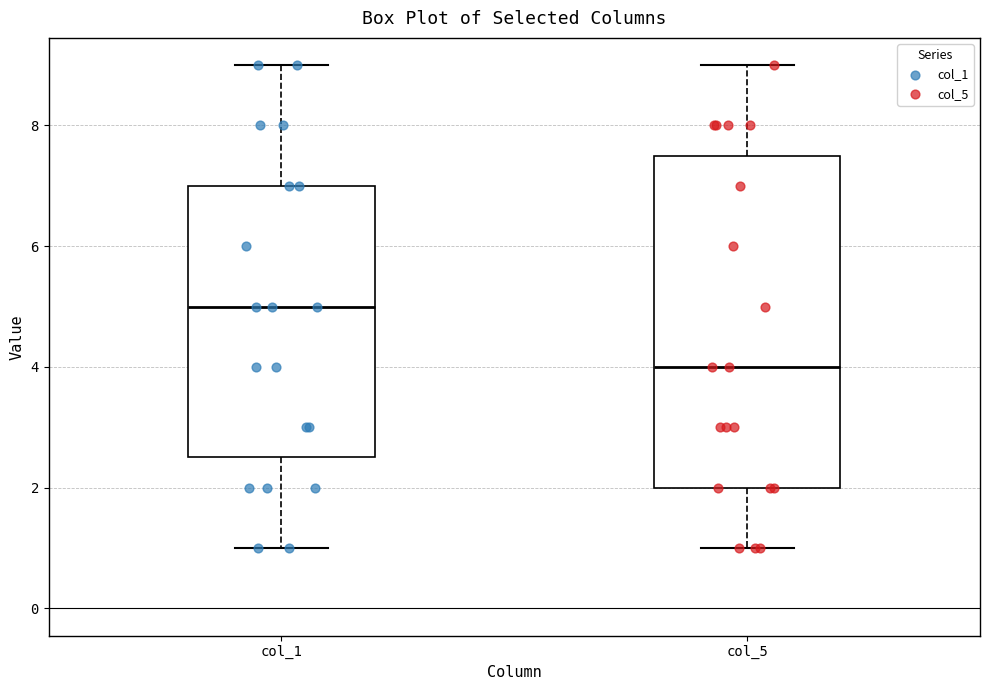

Which box has the lowest median line?

col_5